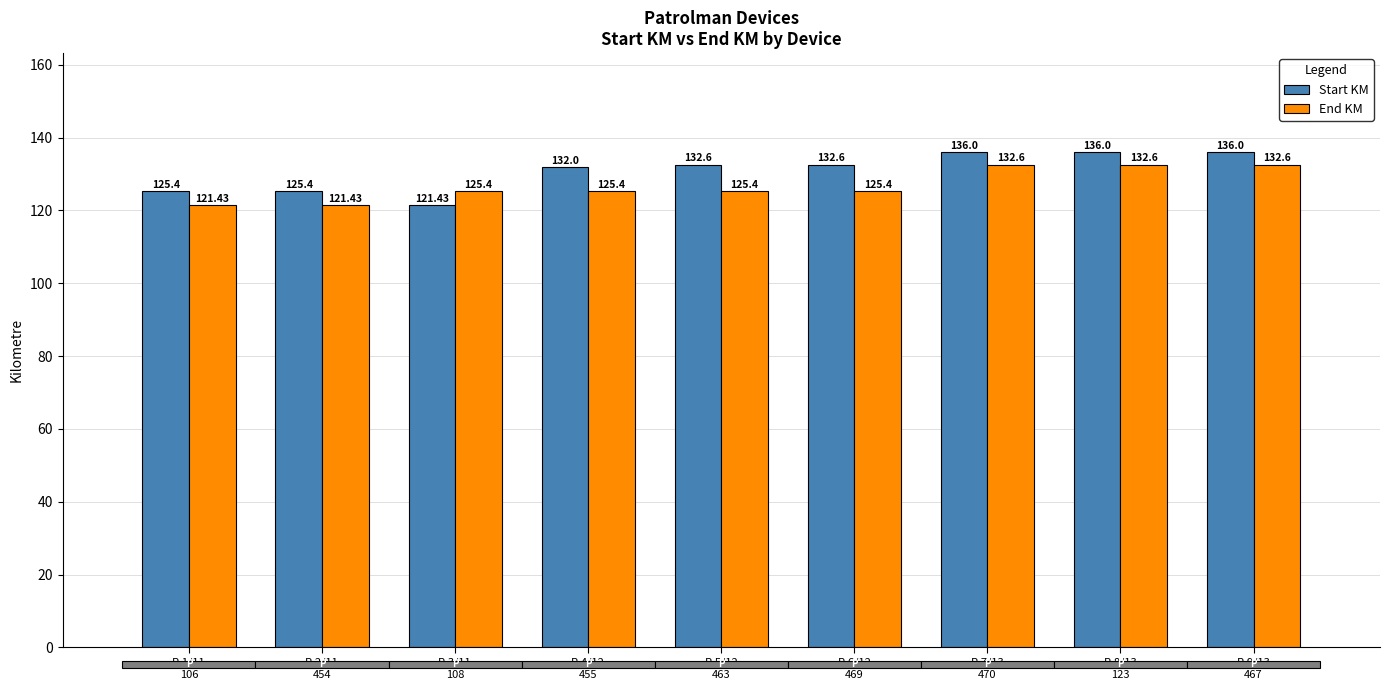

What is the label of the 2nd bar from the right?

P-8/13
123